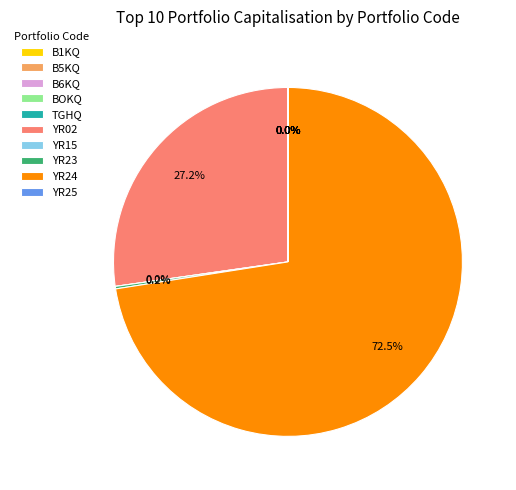

What is the change in value from TGHQ to YR02?

+593563569661.2